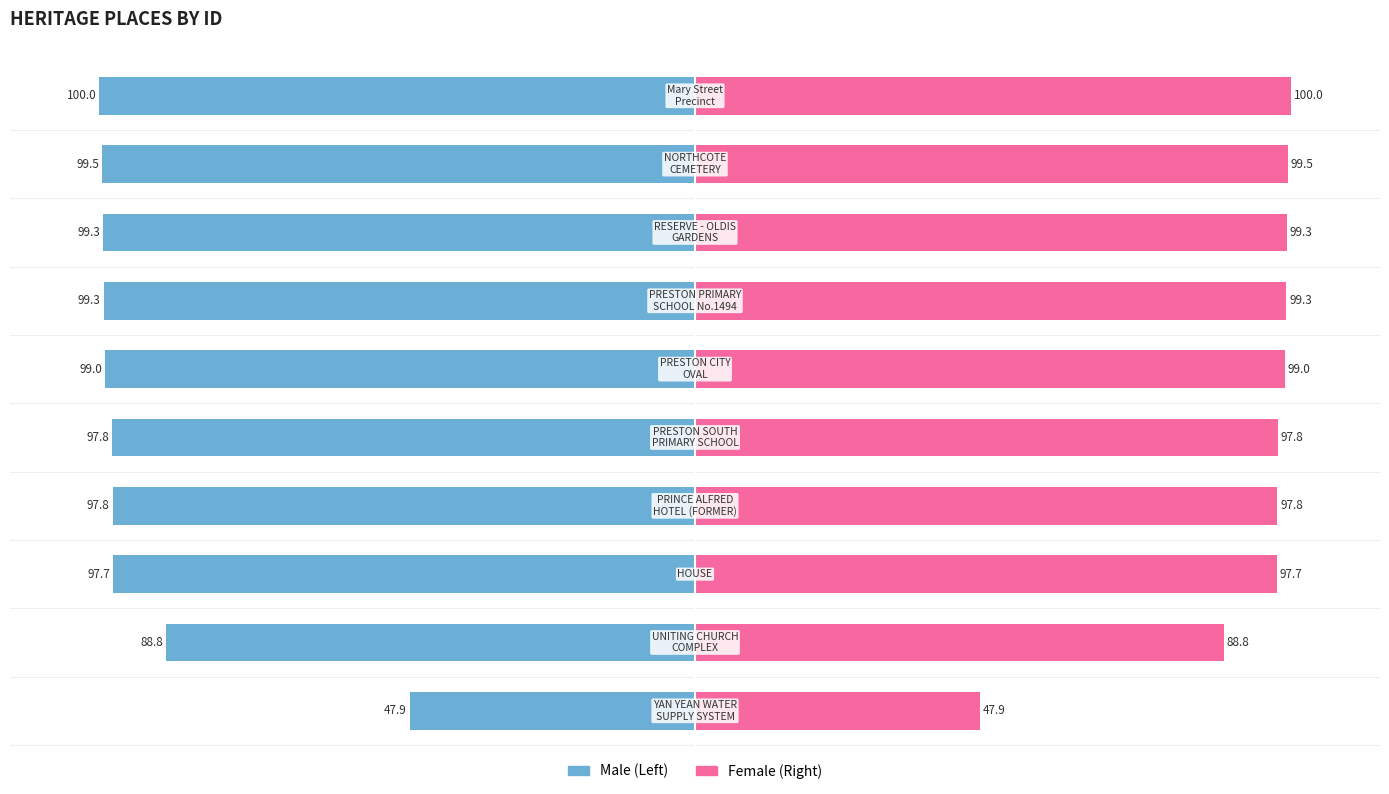

What is the lowest value of the ID (Right) series?

47.9